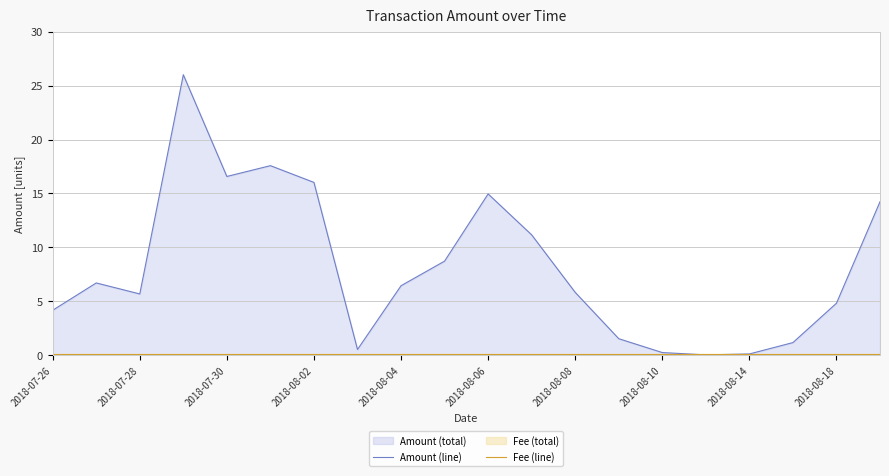

Rank the series by their maximum value, from lowest to highest.

Fee (line), Amount (line)